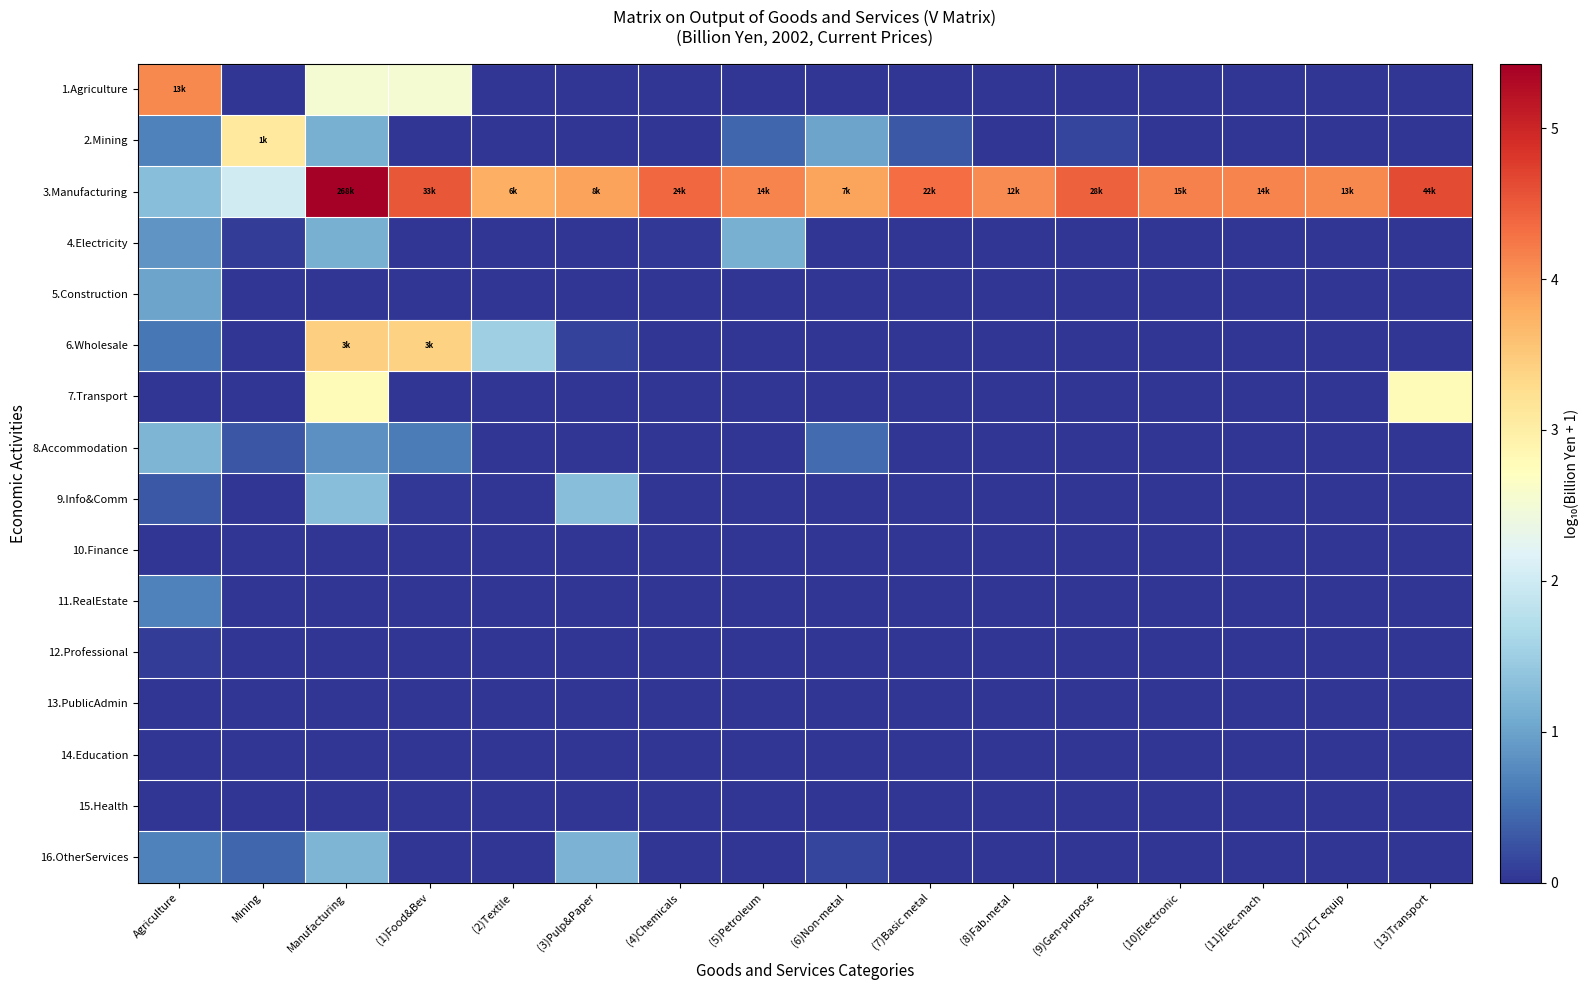

Rank the series at (12)ICT equip from lowest to highest value.

1.Agriculture, 2.Mining, 4.Electricity, 5.Construction, 6.Wholesale, 7.Transport, 8.Accommodation, 9.Info&Comm, 10.Finance, 11.RealEstate, 12.Professional, 13.PublicAdmin, 14.Education, 15.Health, 16.OtherServices, 3.Manufacturing